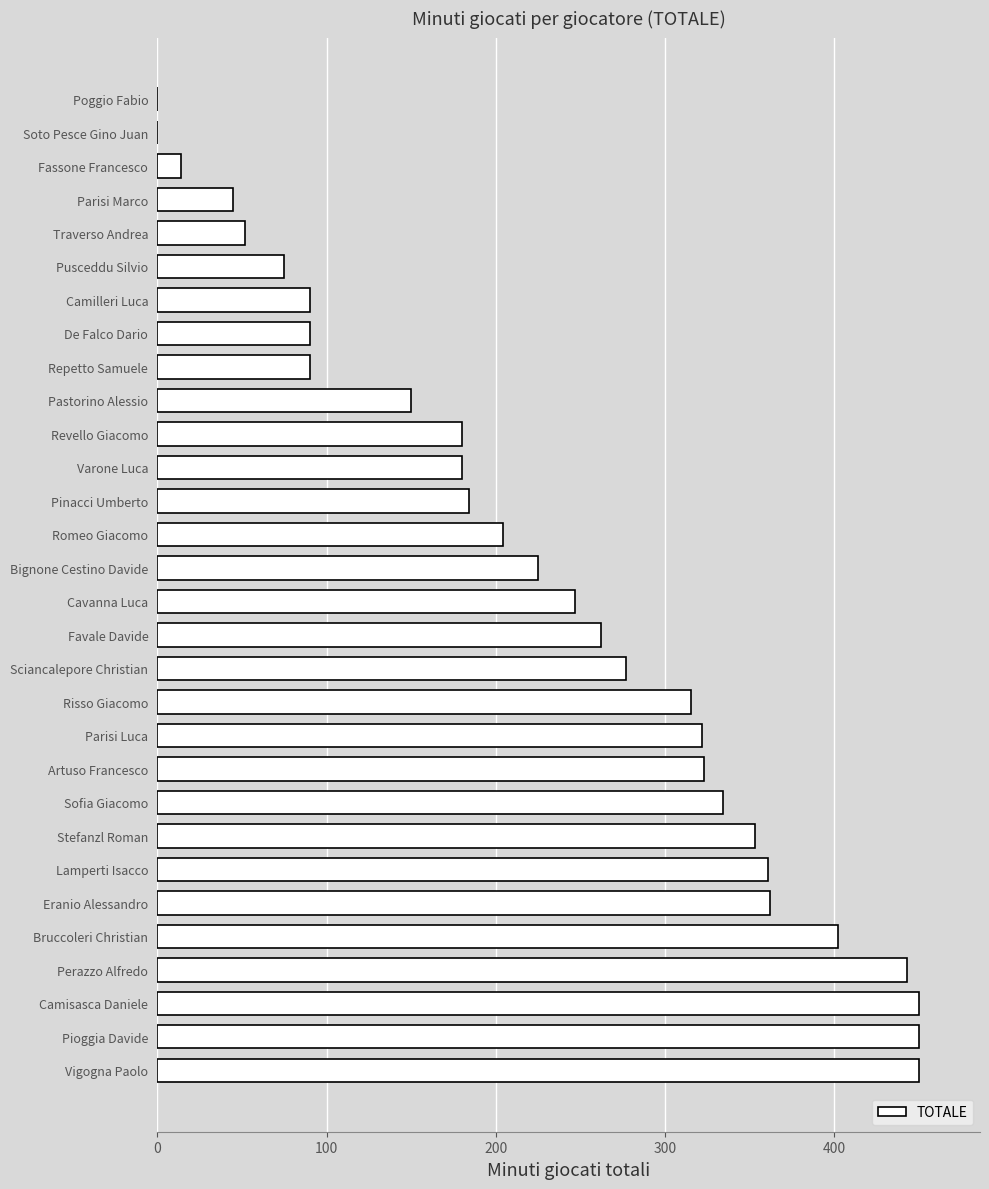

Which has a higher value, Bignone Cestino Davide or Traverso Andrea?

Bignone Cestino Davide